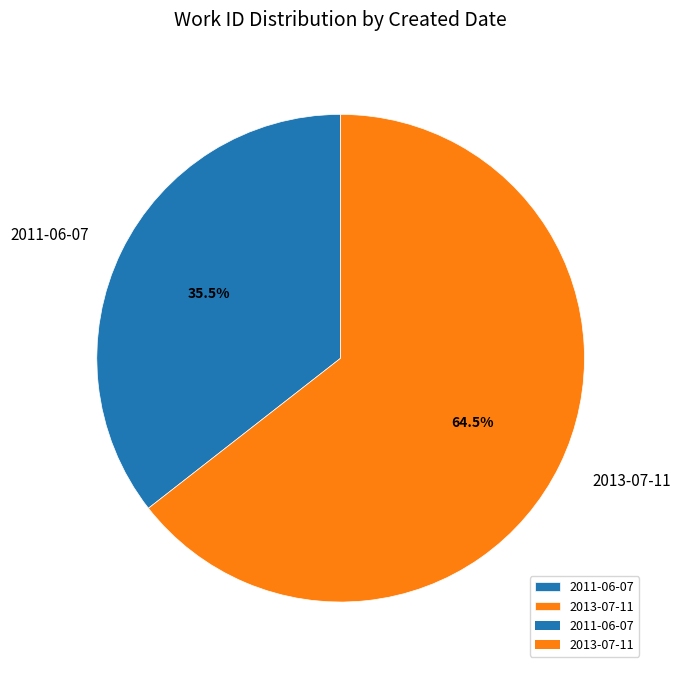

Count the number of slices in the pie.

2